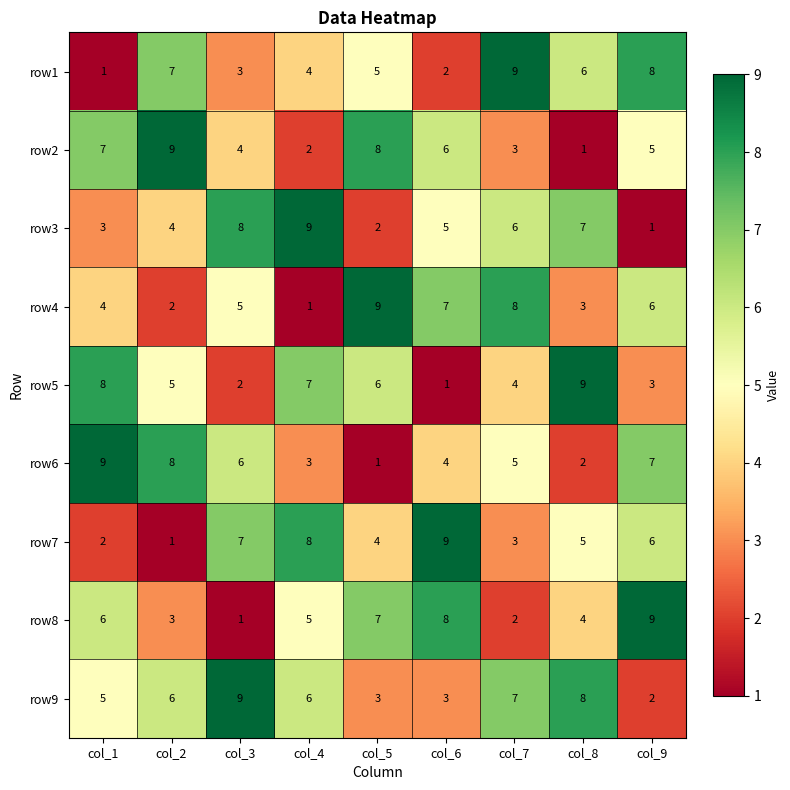

What is the sum of the row4 values at col_2 and col_9?

8